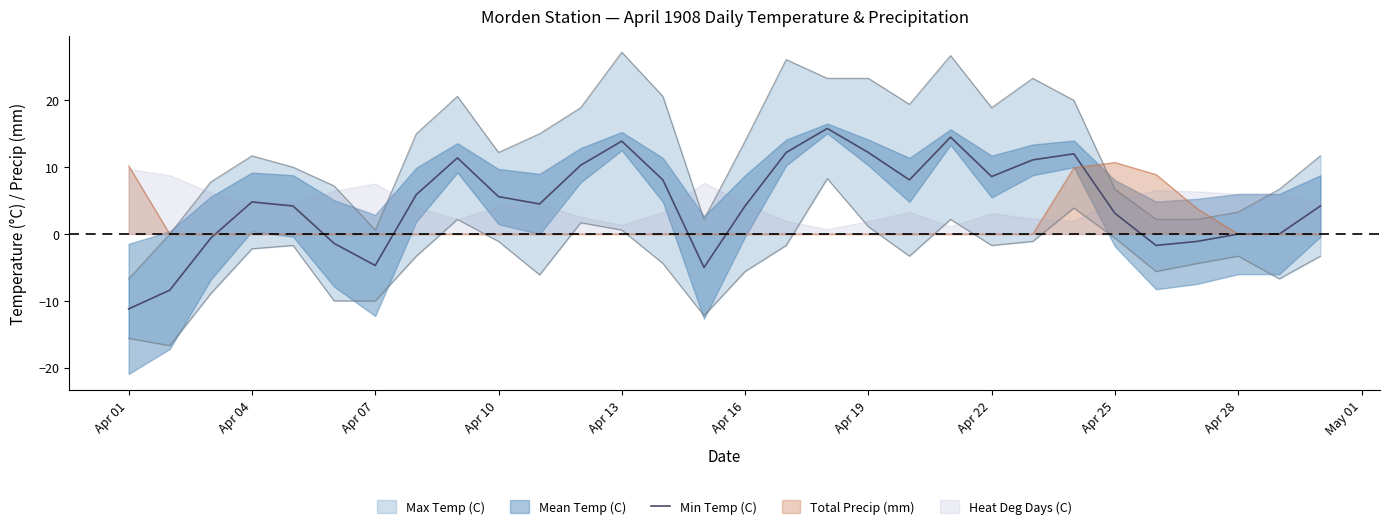

How many points are higher than both their immediate neighbors (excluding endpoints)?

6